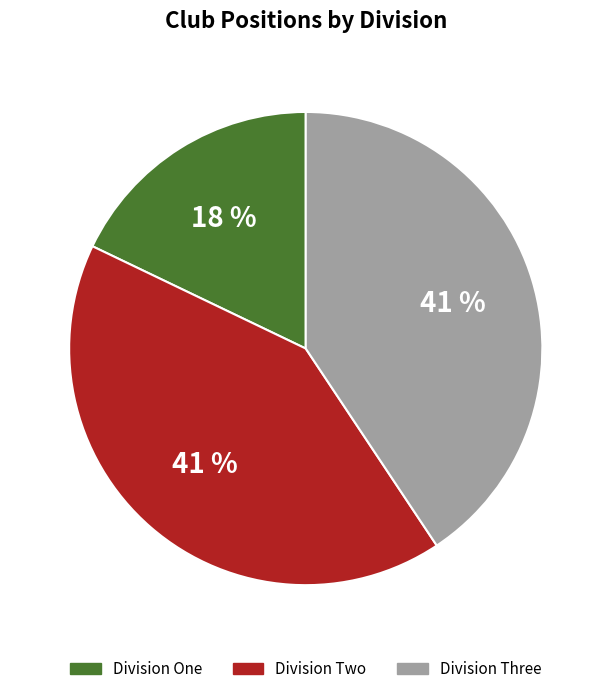

The Division One slice represents 18% of the pie. True or false?

True